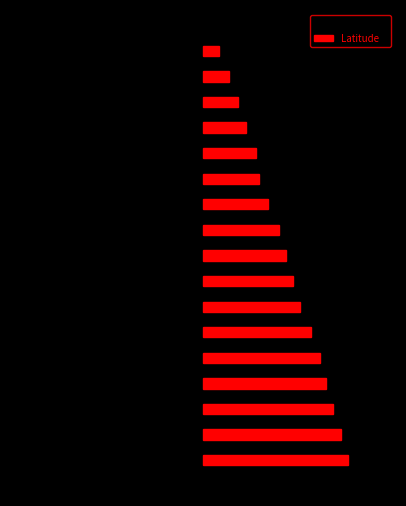

The Latitude series shows 53.5 at 11. True or false?

False